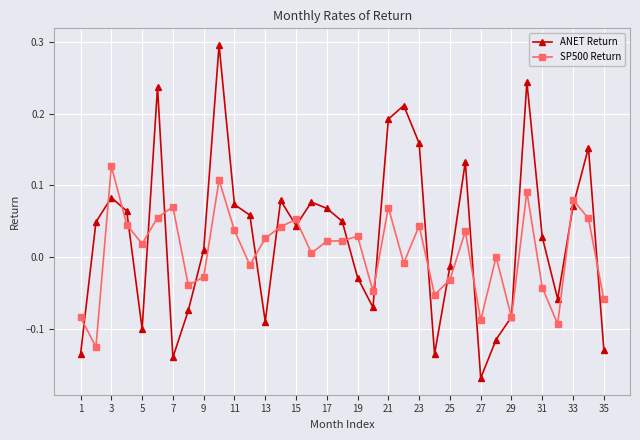

What is the maximum value shown in the chart?

0.3